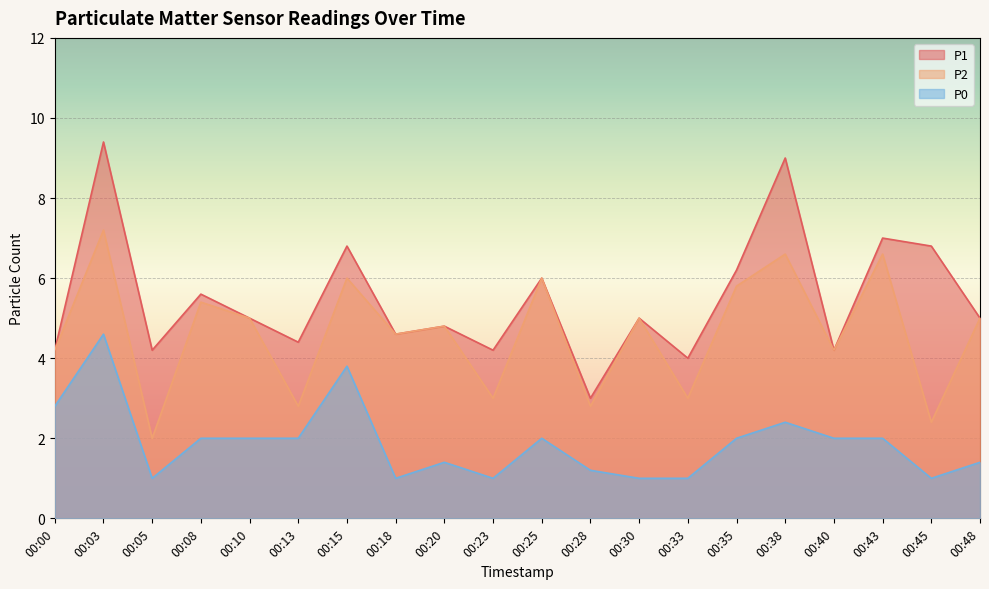

Is the value of P0 at 00:45 greater than the value of P2 at 00:05?

No